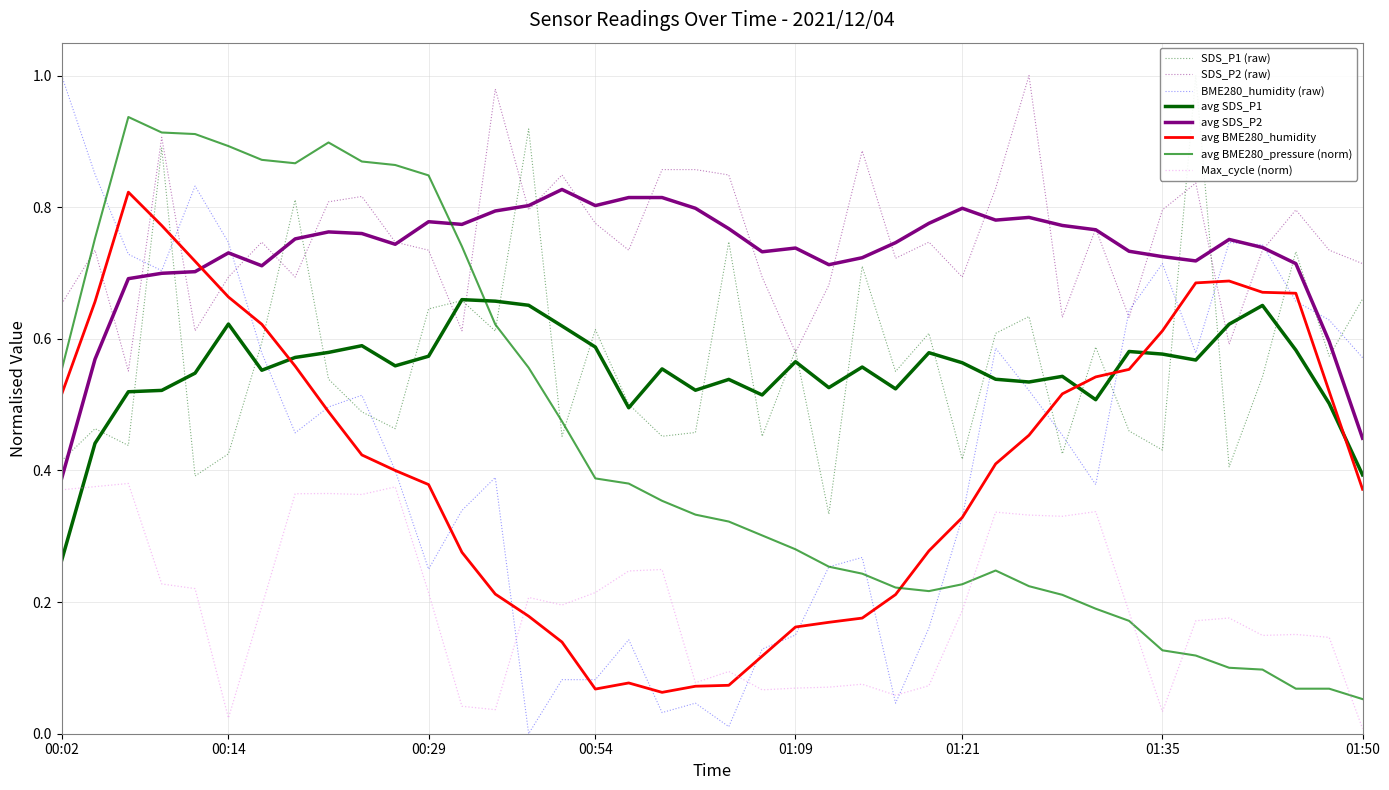

What is the difference between the highest and lowest values at 2021/12/04 00:19:24?

0.4